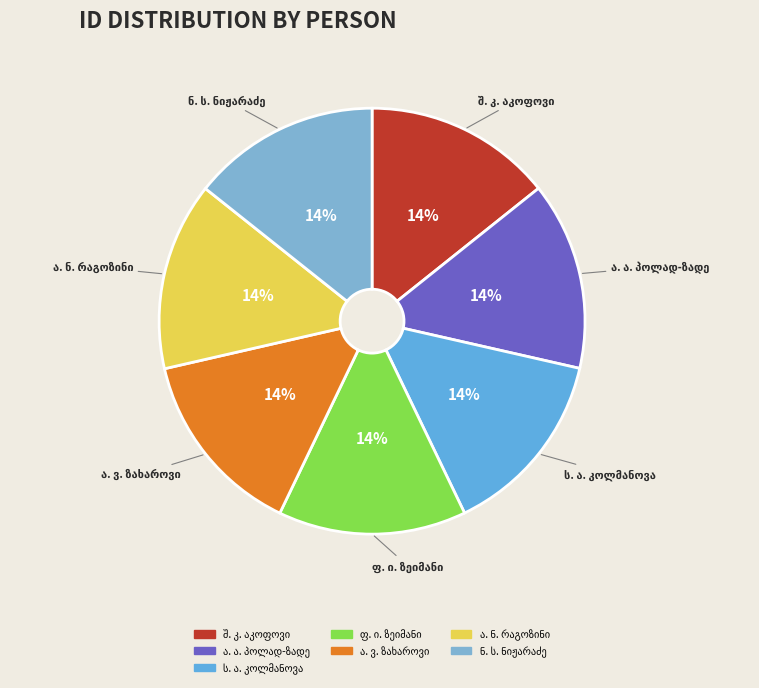

Is there any slice that represents more than half of the pie?

No